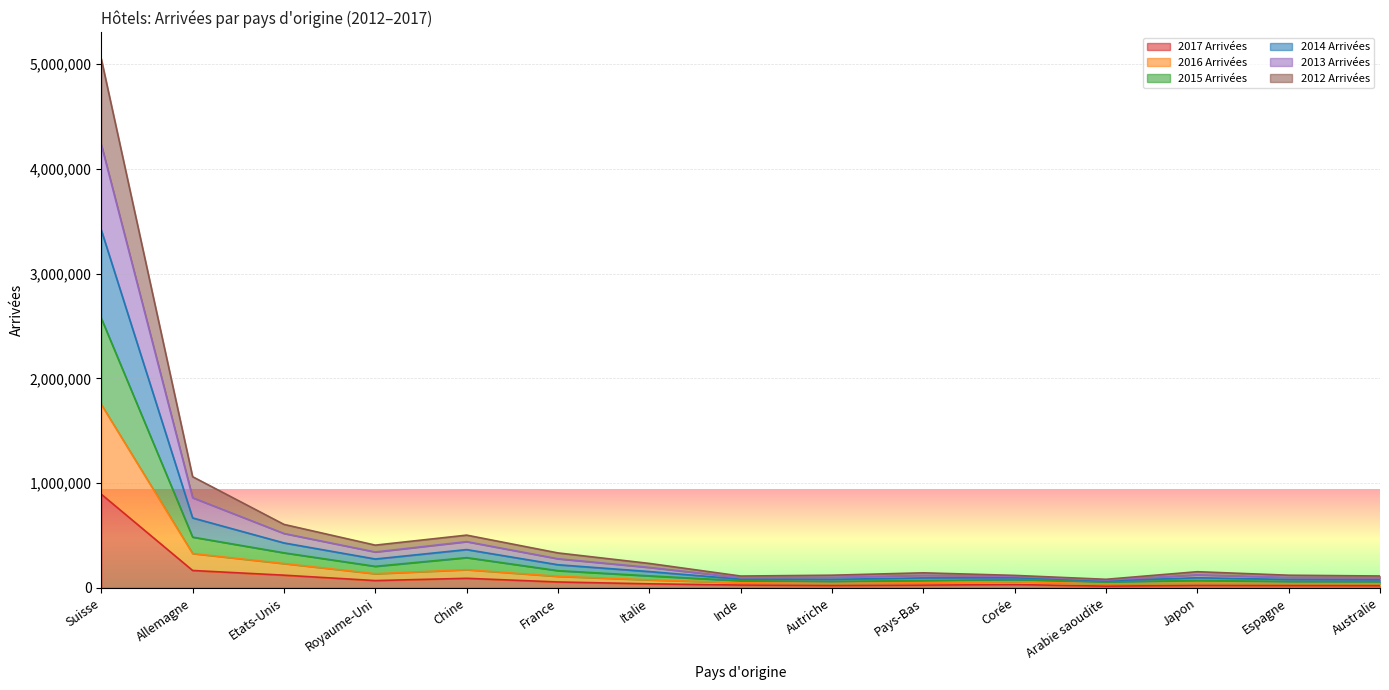

What is the spread (max minus min) of values at Etats-Unis?

484765